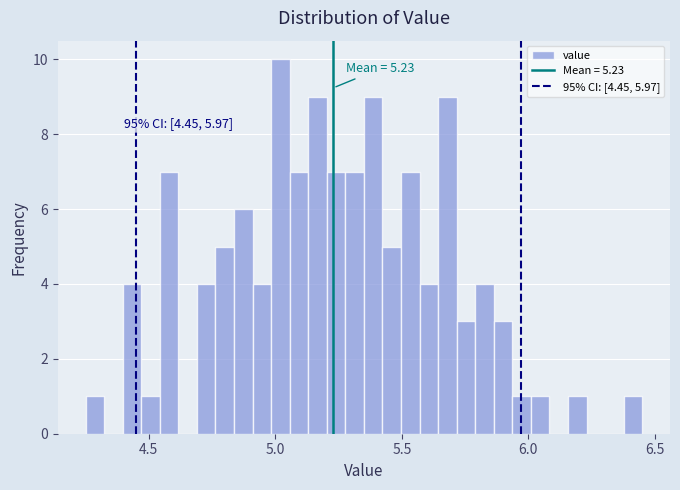

Read against the x-axis, roughly where is the centre of the tallest bar?

5.00